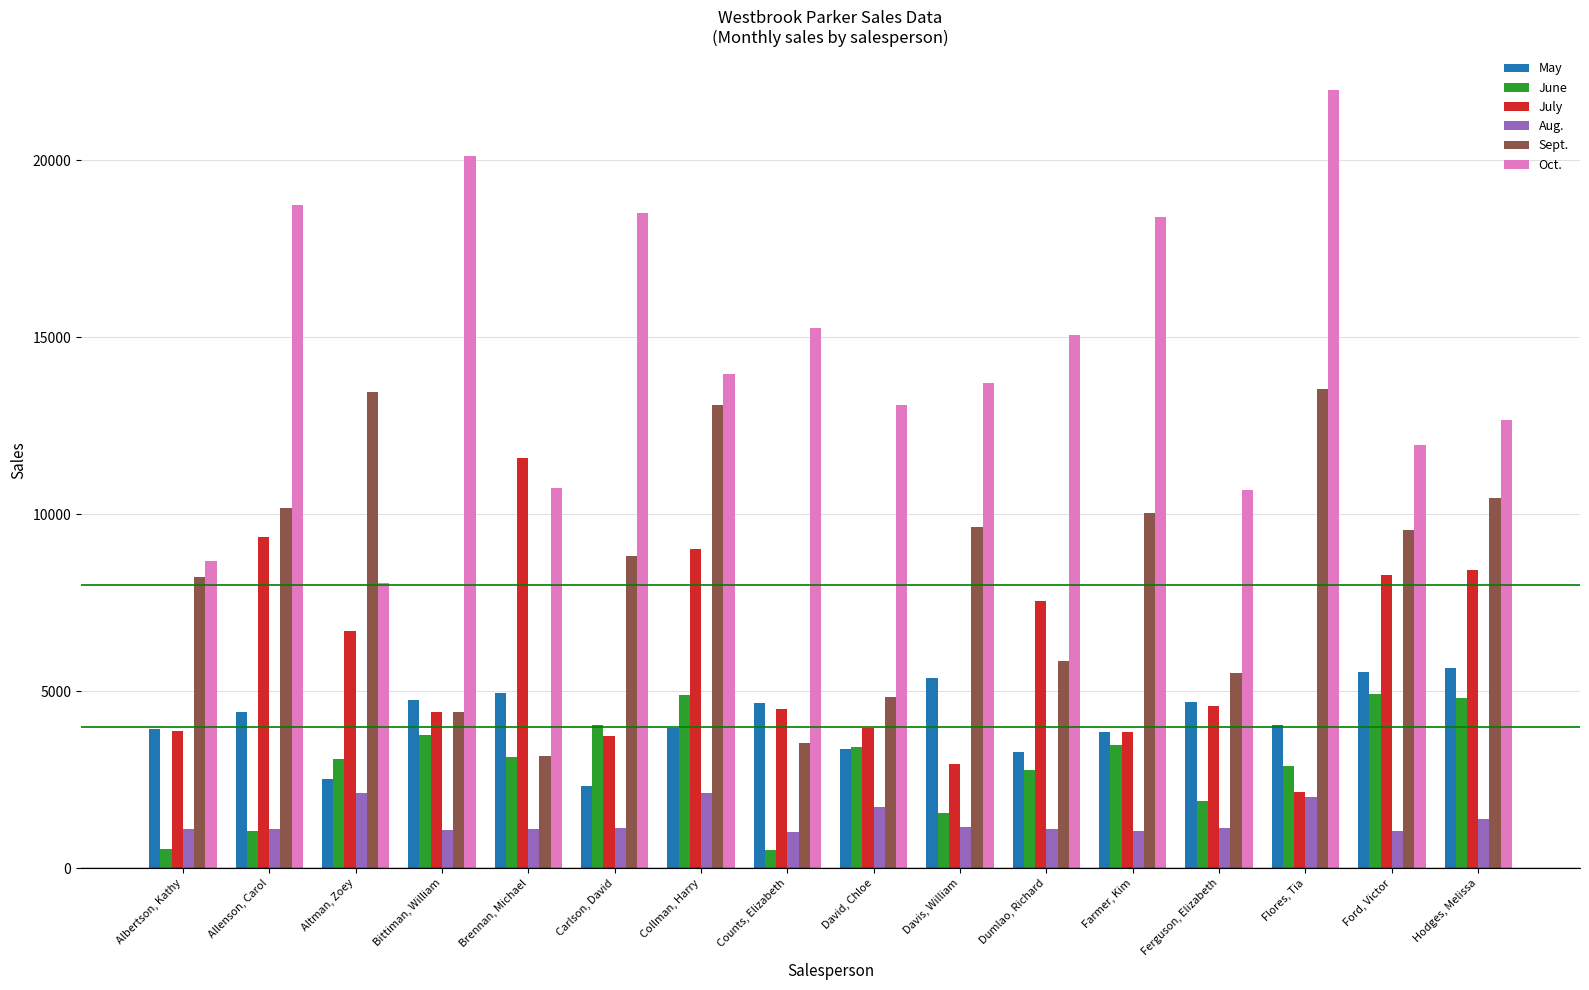

How many values in the Aug. series are below 1126?

8